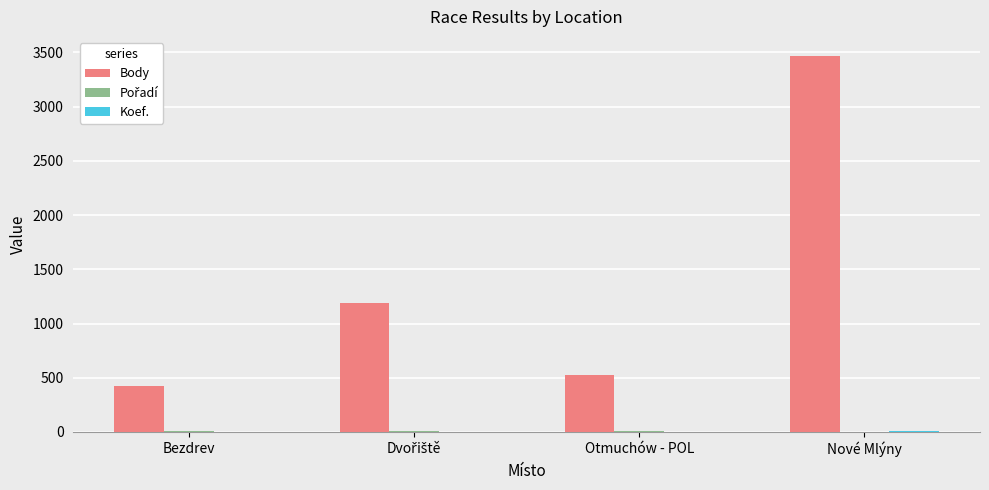

At which category does the chart reach its peak across all series?

Nové Mlýny